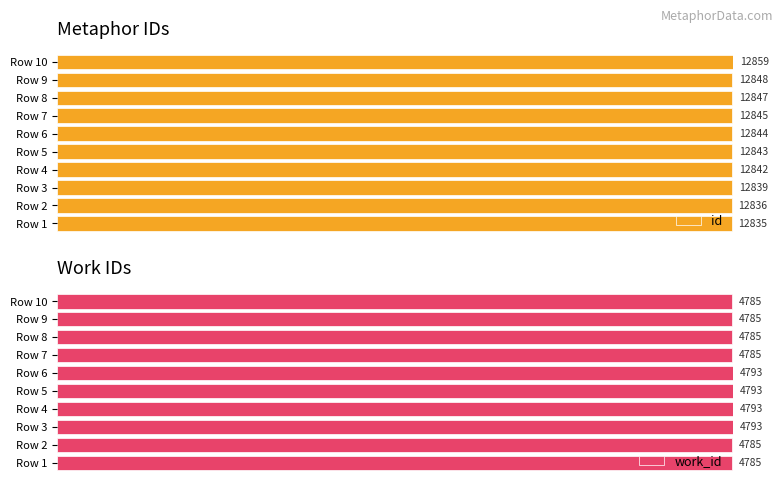

Which series has the largest total across all categories?

work_id